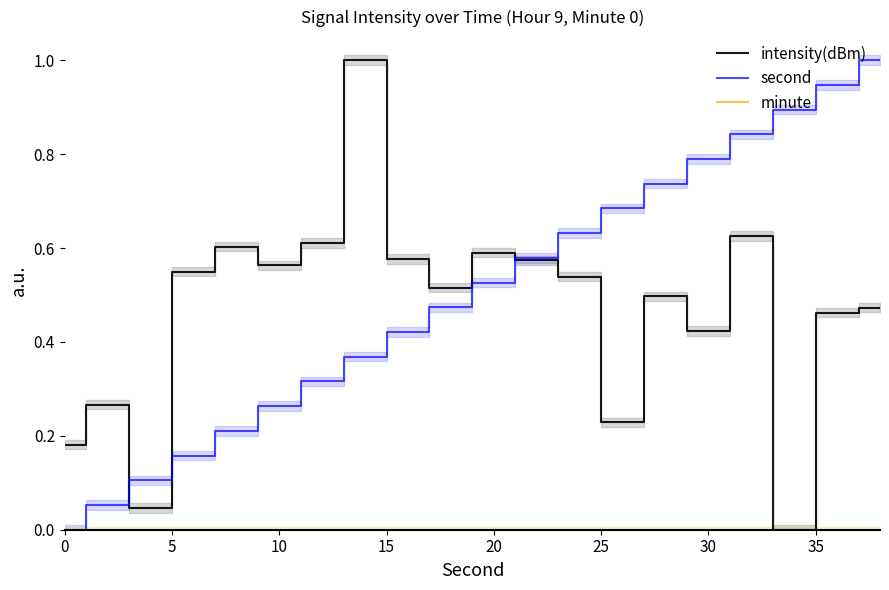

Is it true that second equals 0.8 at 30?

True